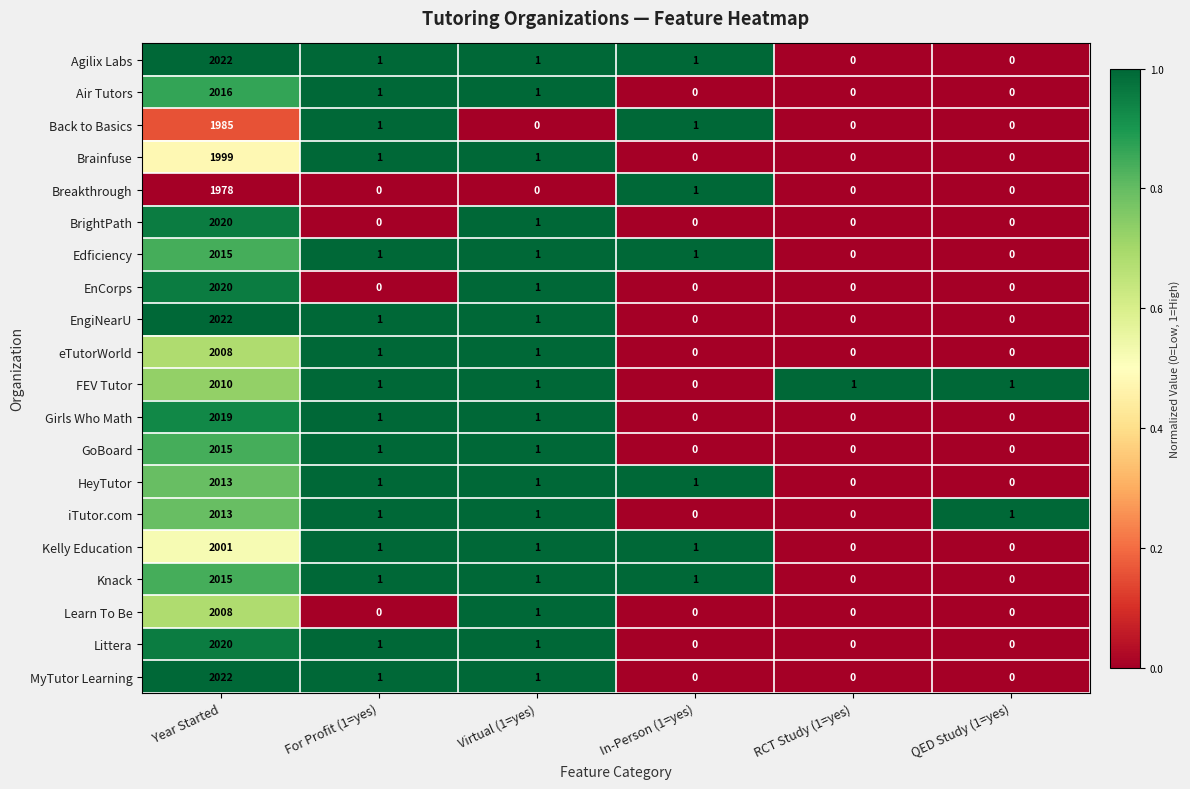

Read the FEV Tutor value at Year Started, to the nearest 50.

2000